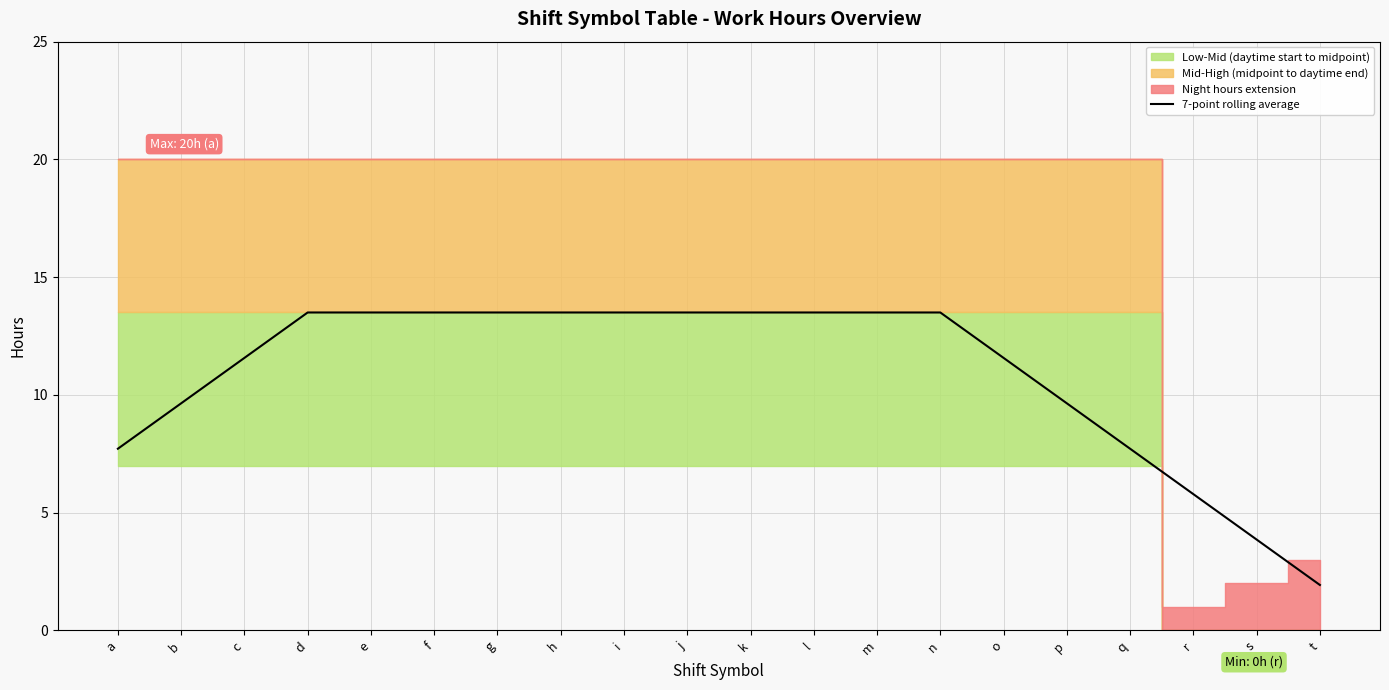

What is the minimum value for 7-point rolling average?

1.9